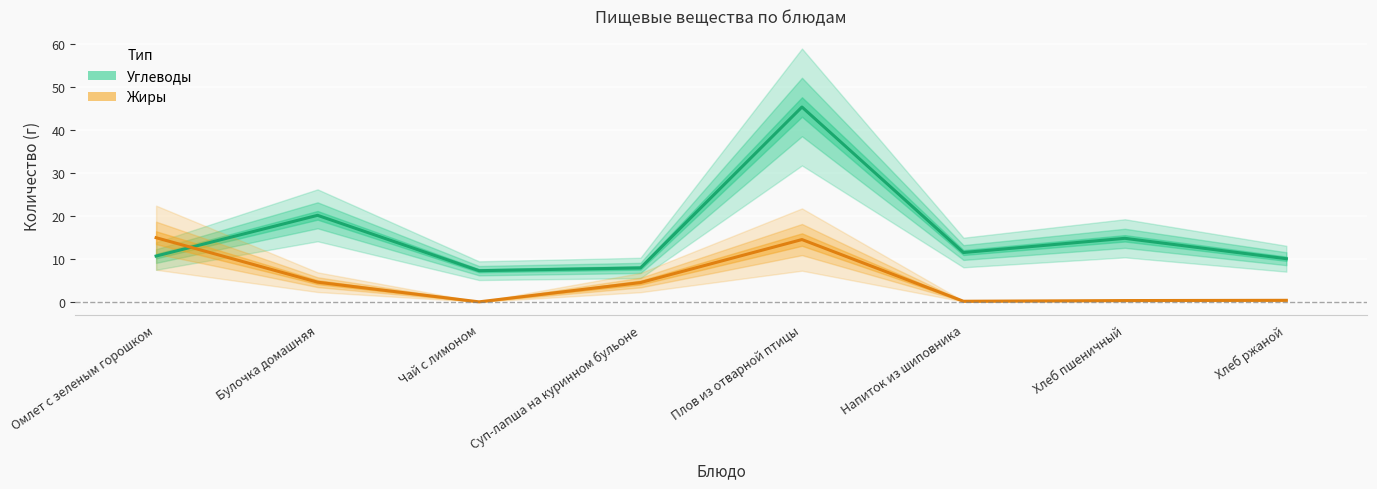

What are all the series names shown in the legend?

Углеводы, Жиры